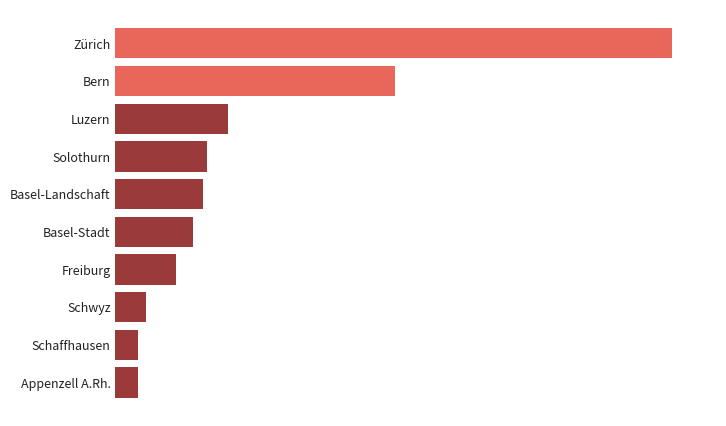

Are the bars horizontal?

Yes